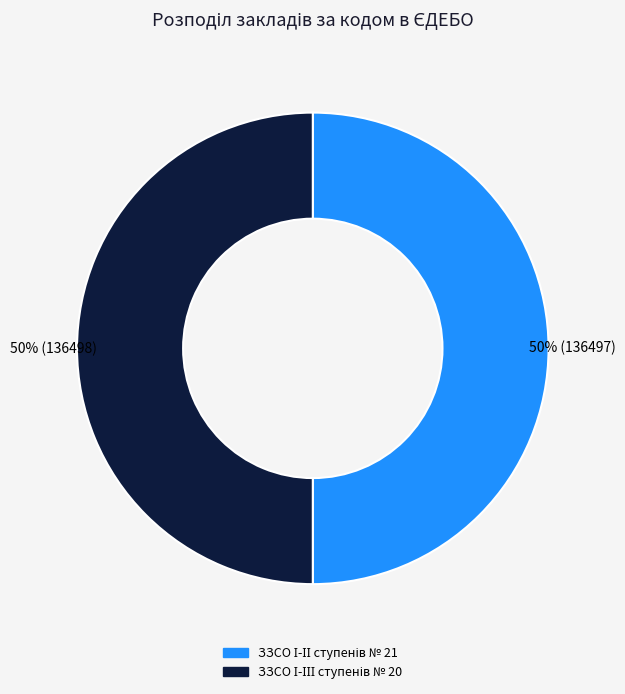

How many slices are in this pie chart?

2